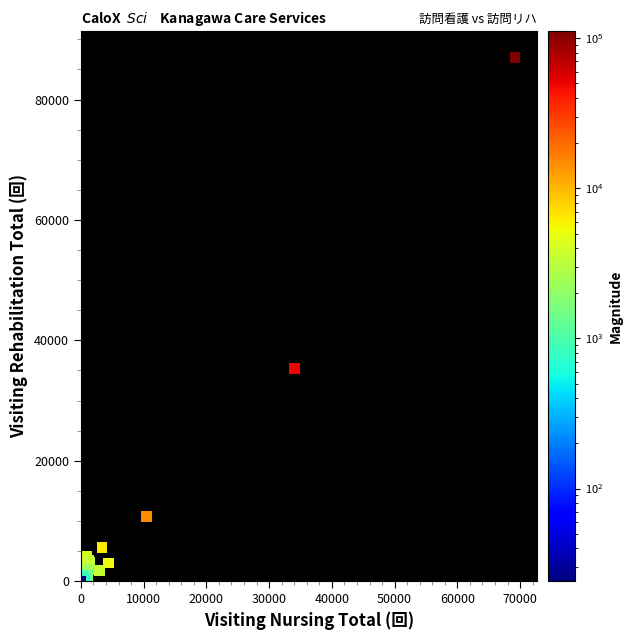

What Y value in the scatter plot is closest to 43502?

35273